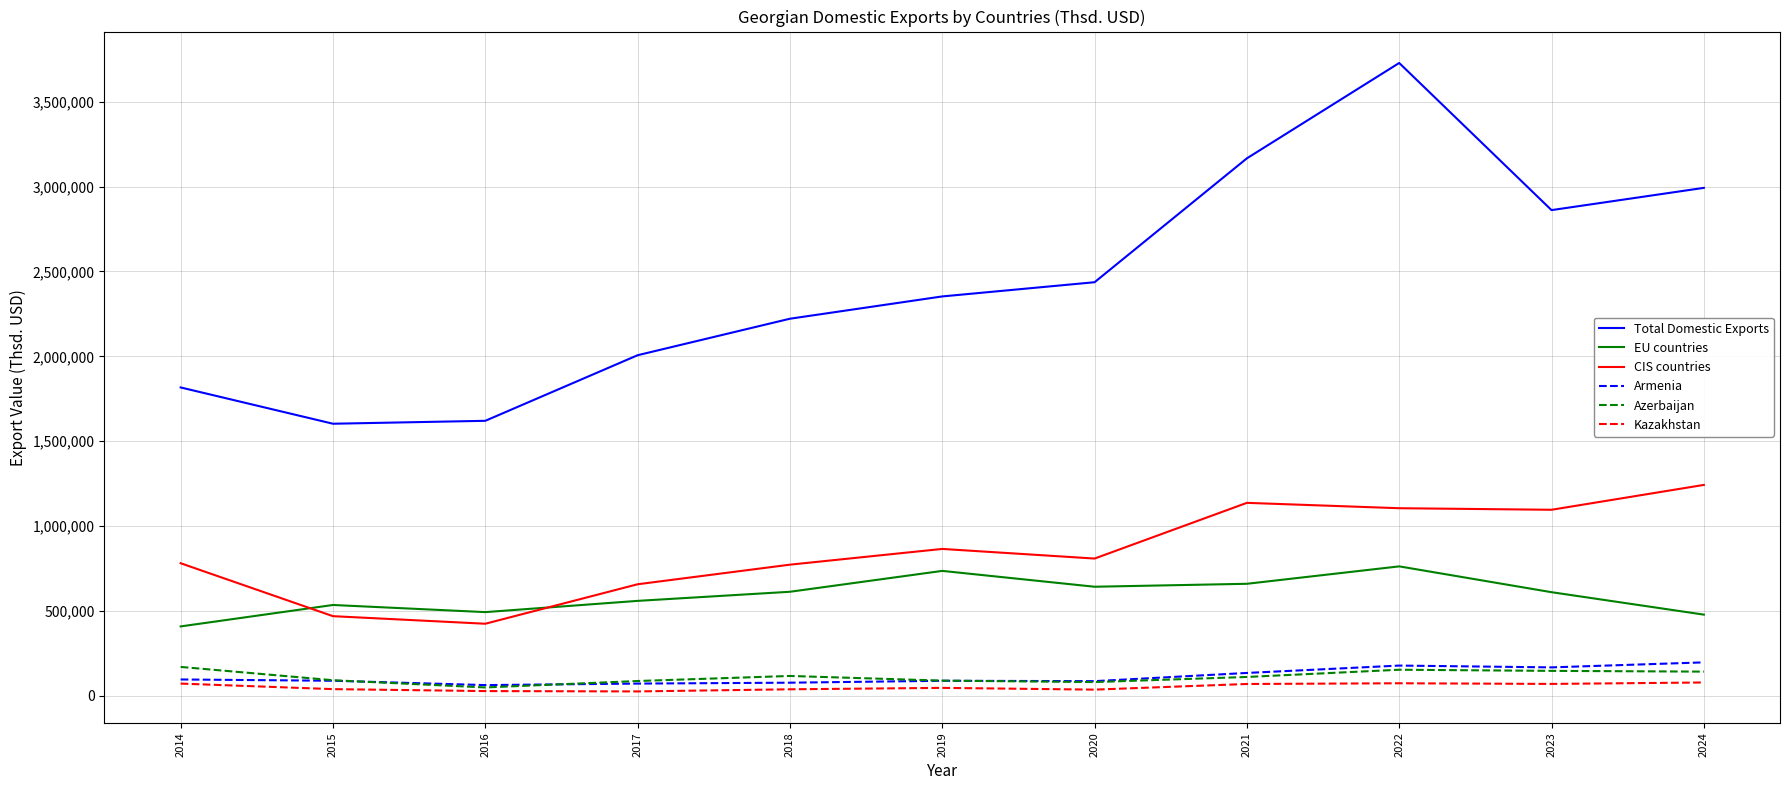

Which series has the largest range (max minus min)?

Total Domestic Exports